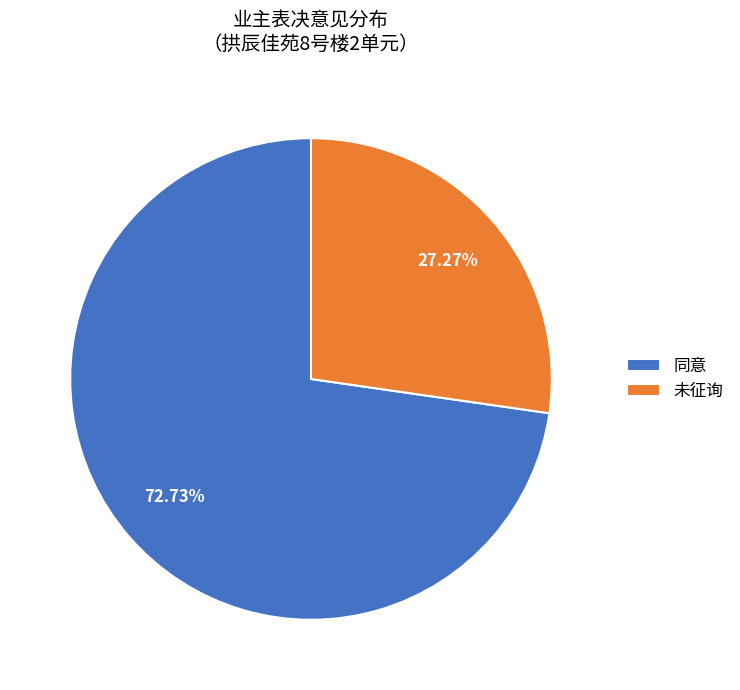

How many slices are in this pie chart?

2